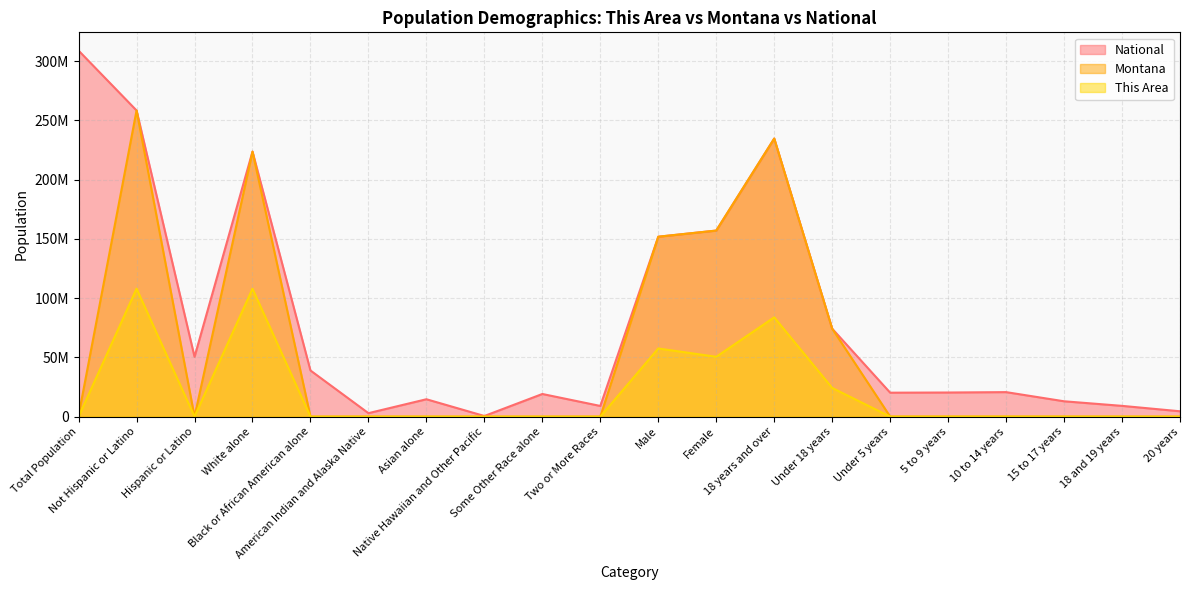

True or false: This Area and National intersect in this chart.

False